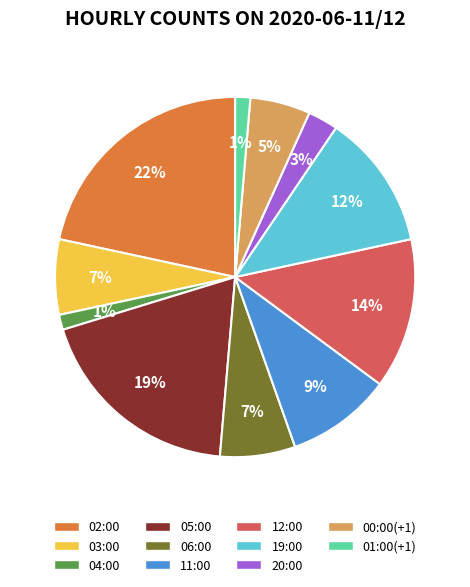

What percentage is the 01:00(+1) slice, to the nearest percent?

1%